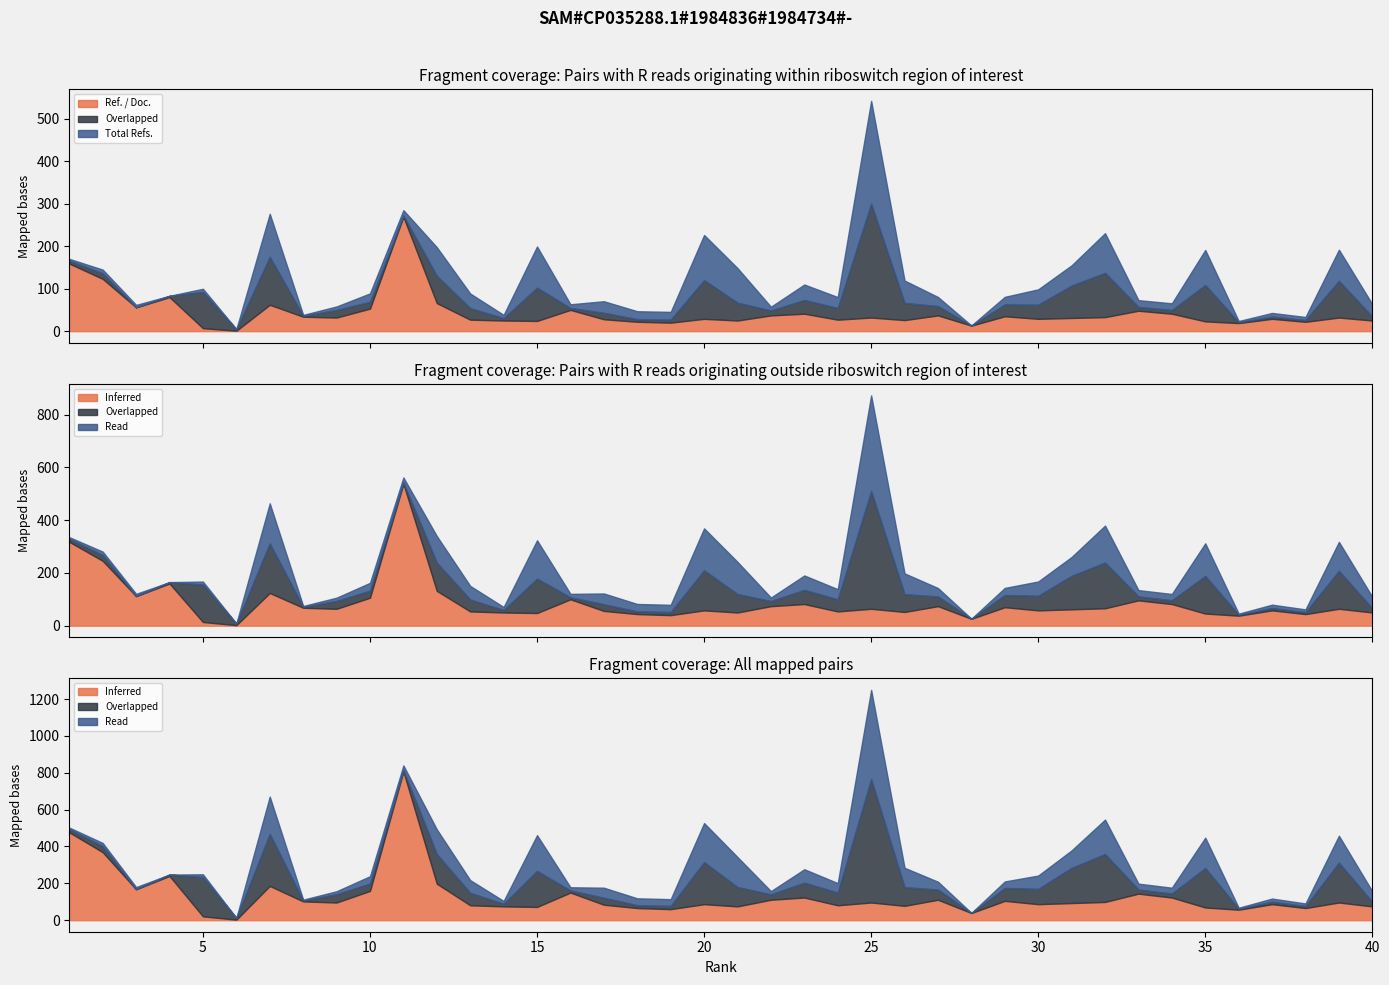

The value of Total Refs. at 3 is 2893. True or false?

False